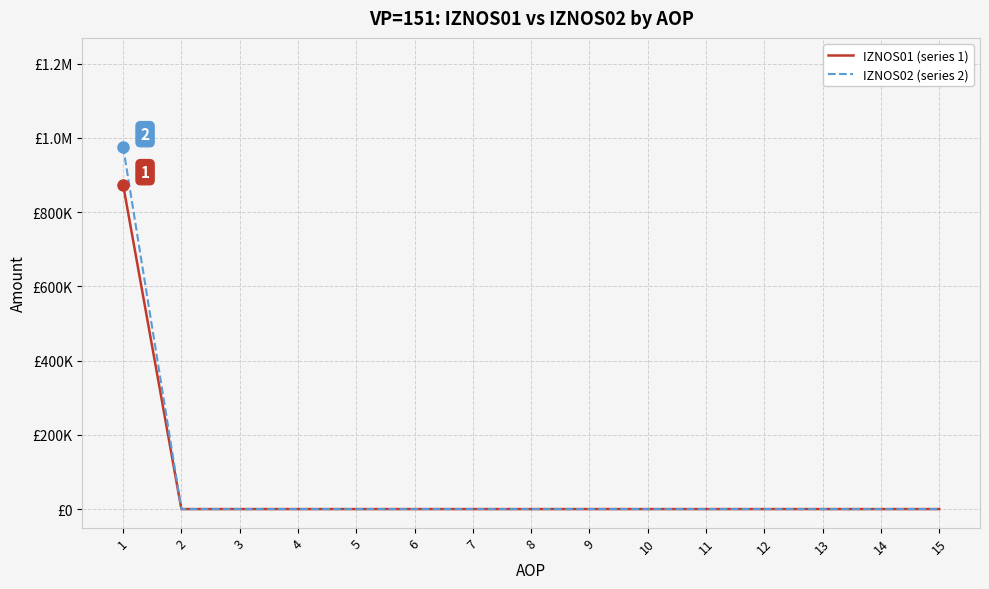

Which series has the widest spread of values?

IZNOS02 (series 2)